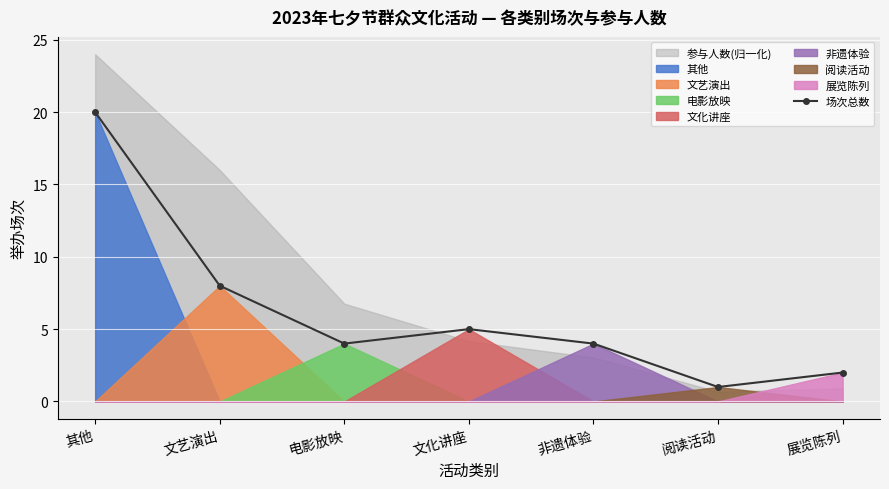

True or false: the data has more than 2 interior local peaks.

False